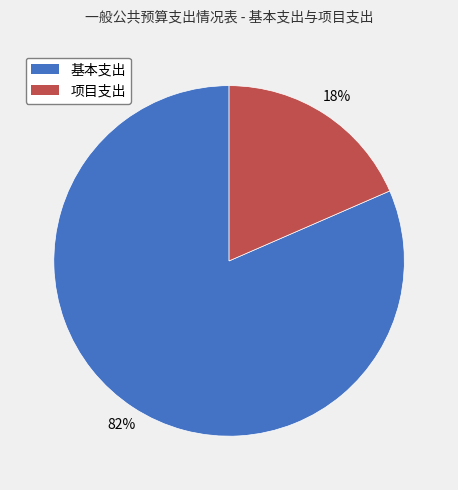

Rank the categories by value from highest to lowest.

基本支出, 项目支出